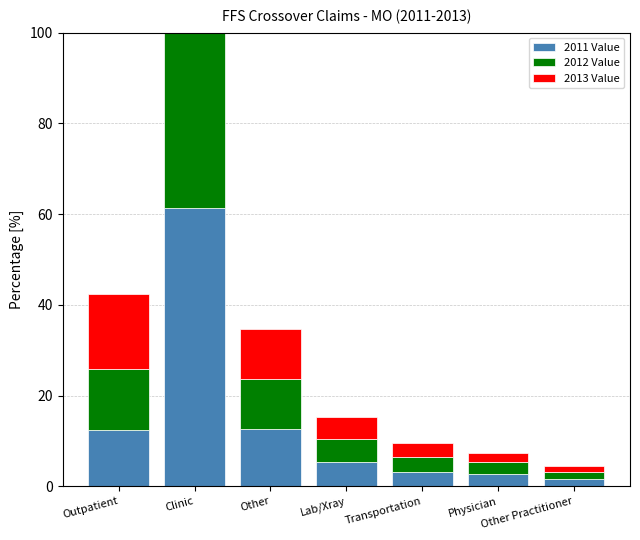

Which series has the largest range (max minus min)?

2012 Value